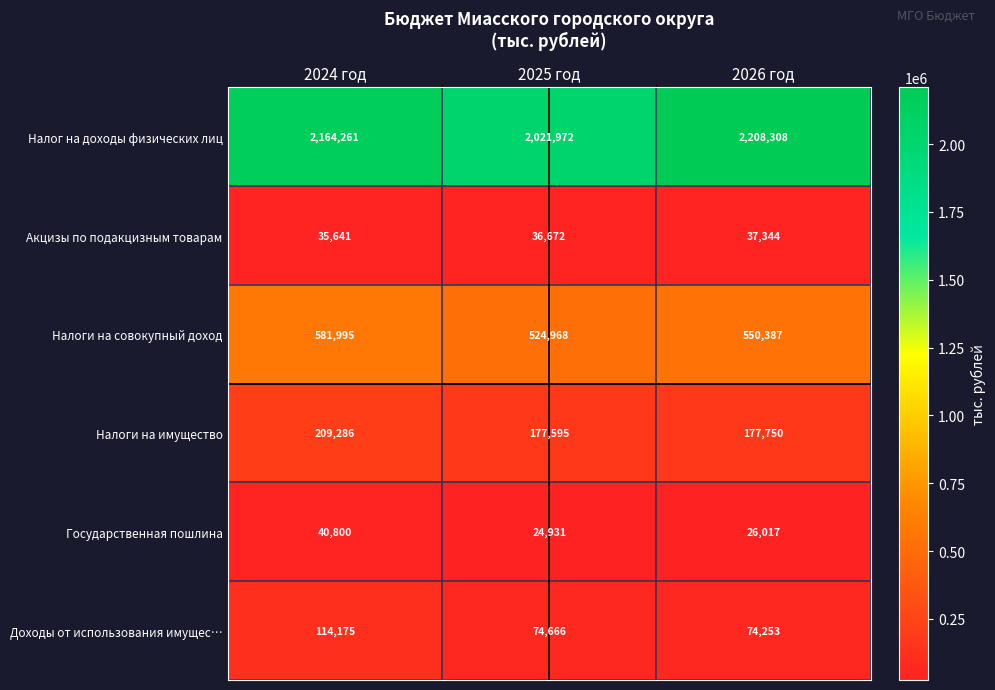

What is the sum of the Акцизы по подакцизным товарам values at 2025 год and 2026 год?

74016